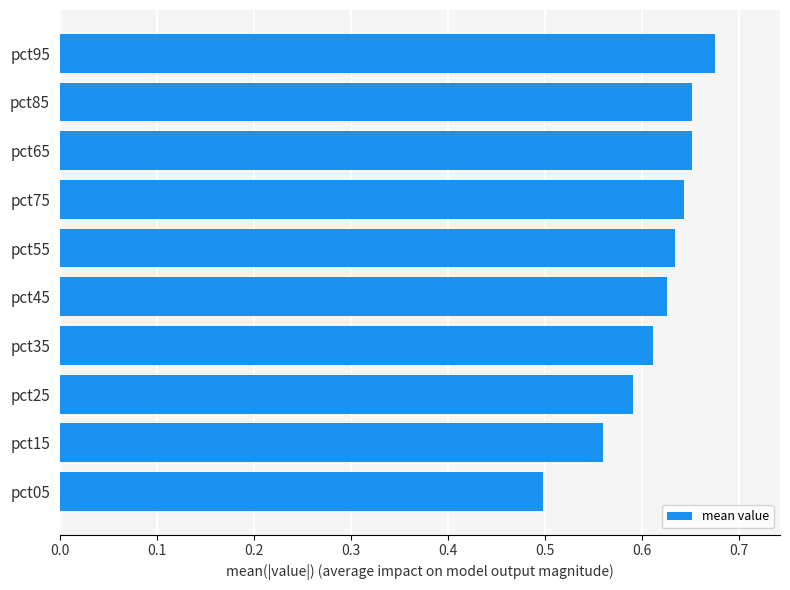

What is the sum of the values at pct95 and pct15?

1.2